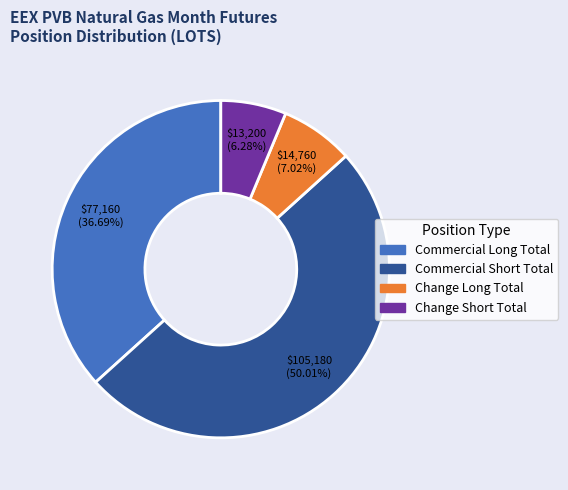

How many slices are in this pie chart?

4